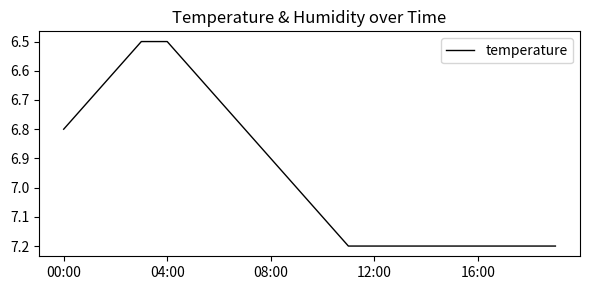

What is the maximum value shown in the chart?

7.2